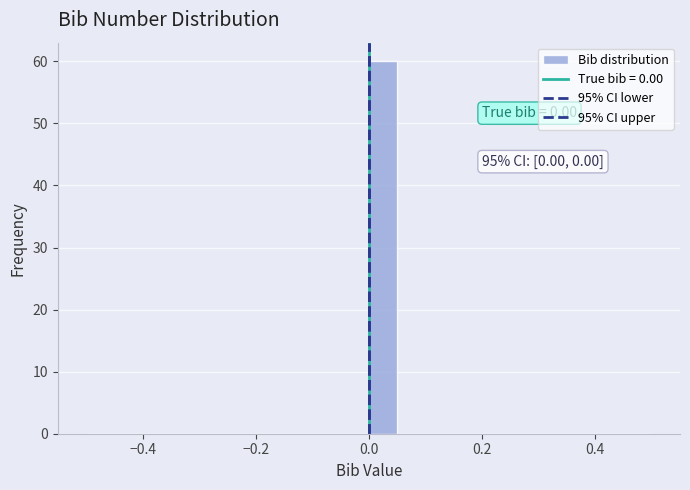

Around what value on the x-axis is the tallest bar? Give the approximate position of its centre, as read against the axis.

0.02